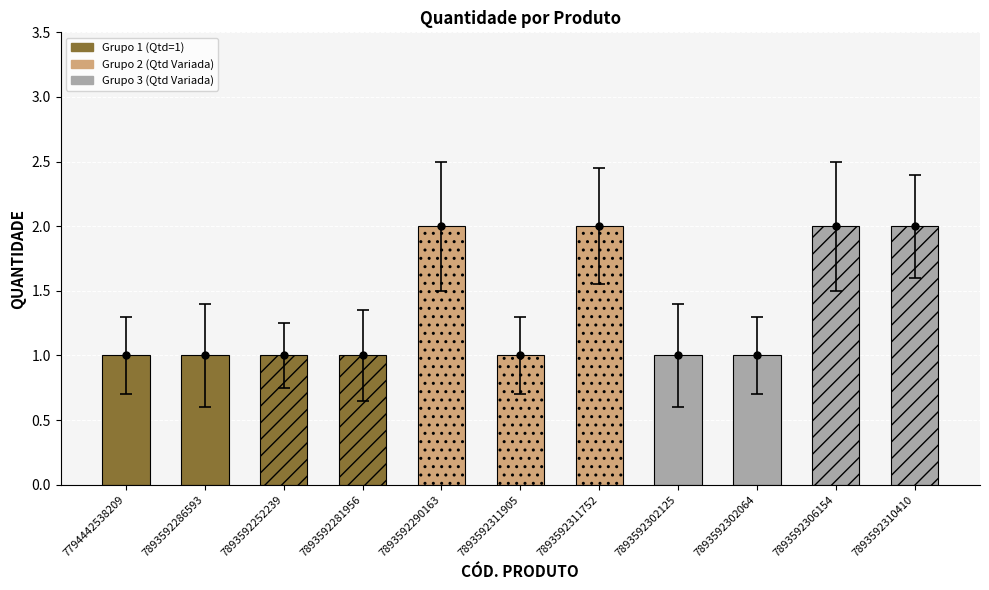

Does the chart contain stacked bars?

No